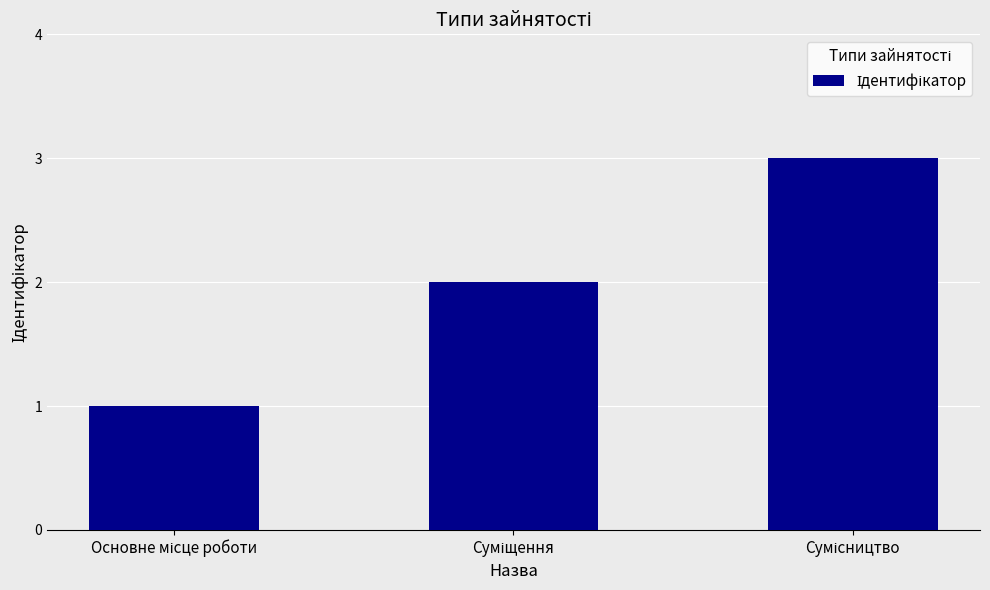

What is the sum of all values?

6